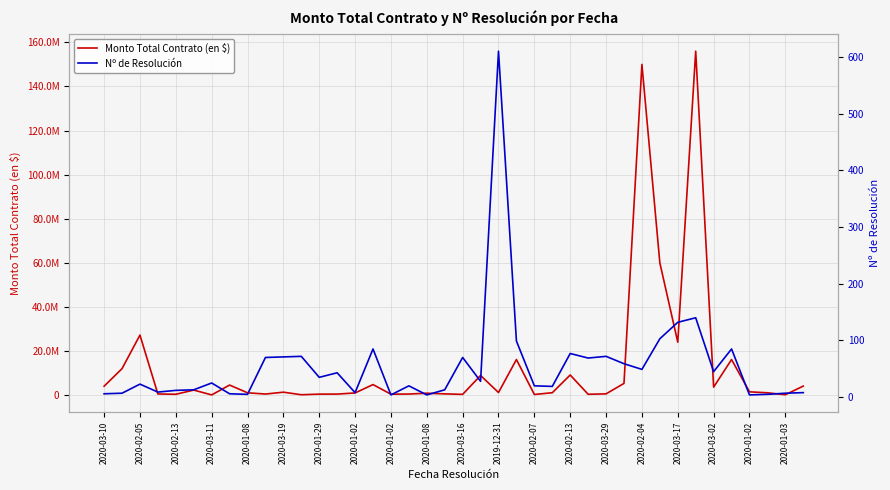

Is this an area chart (filled region under the line)?

No